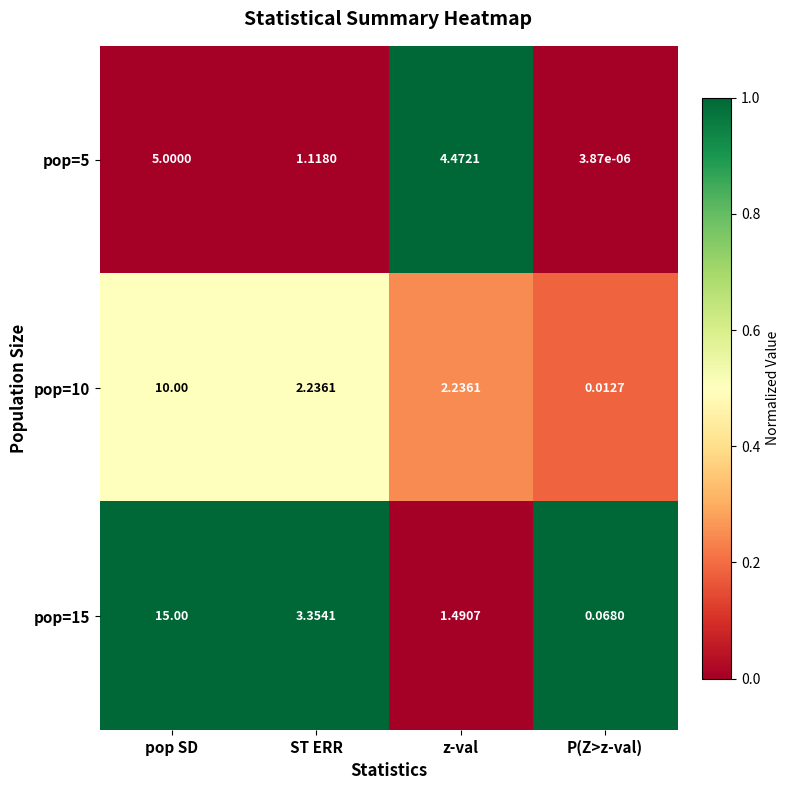

Rank the series by their maximum value, from lowest to highest.

pop=5, pop=10, pop=15